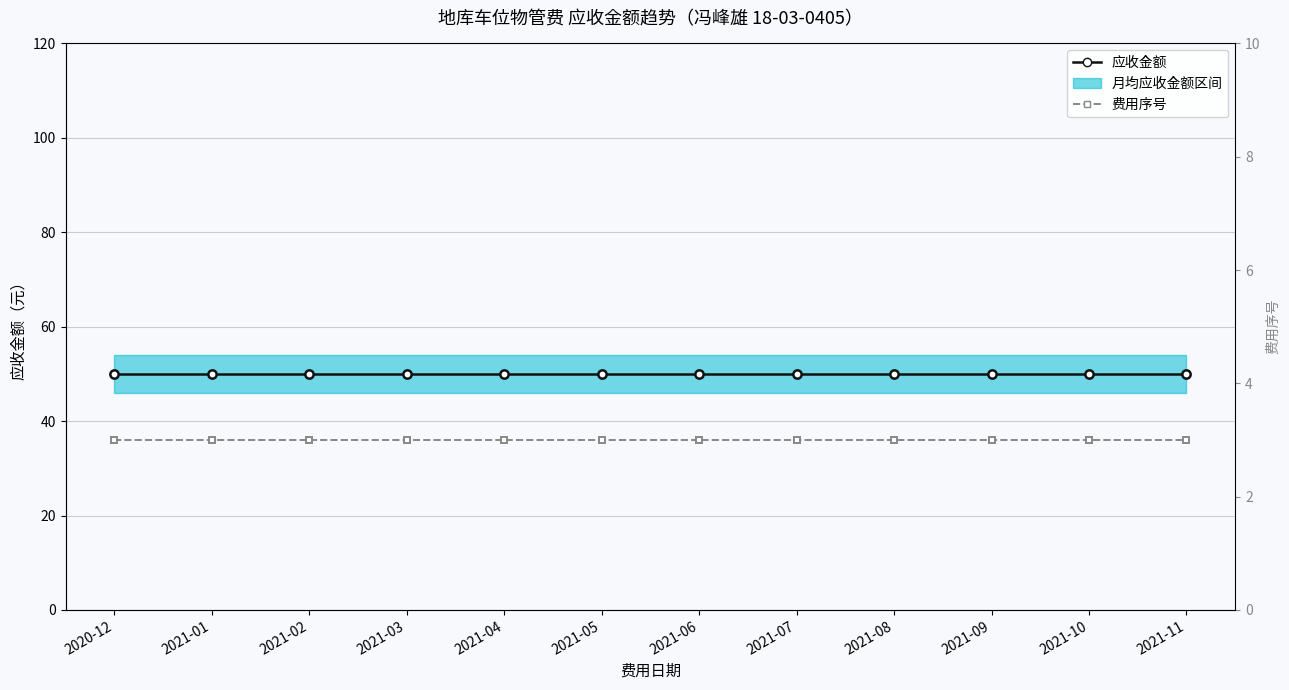

The value of 费用序号 at 2021-03 is 2. True or false?

False